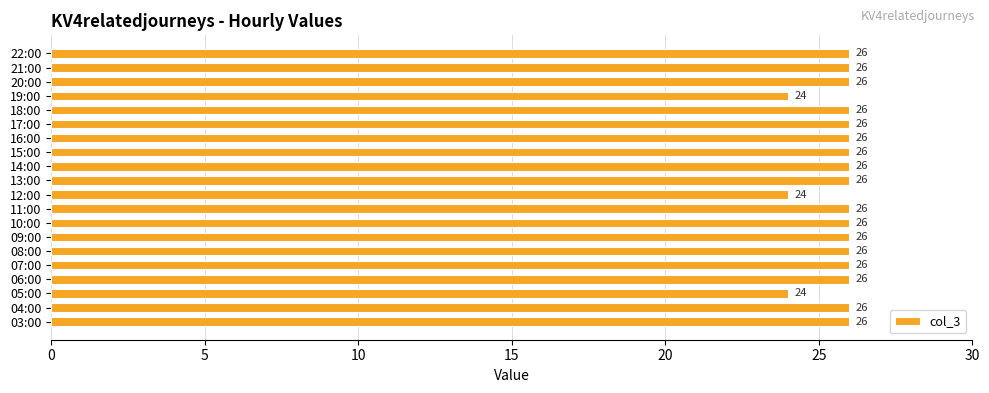

What is the greatest value displayed?

26